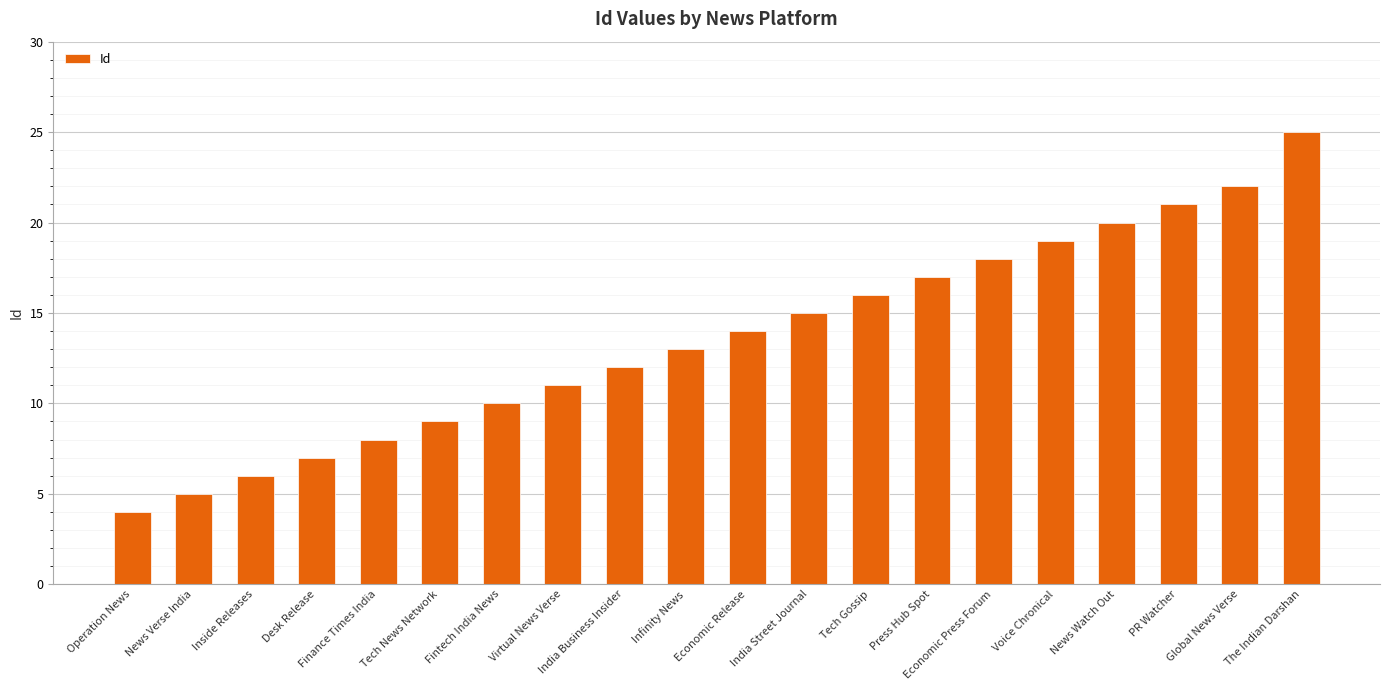

Reading right to left, what are all the values shown in this chart?

25	22	21	20	19	18	17	16	15	14	13	12	11	10	9	8	7	6	5	4